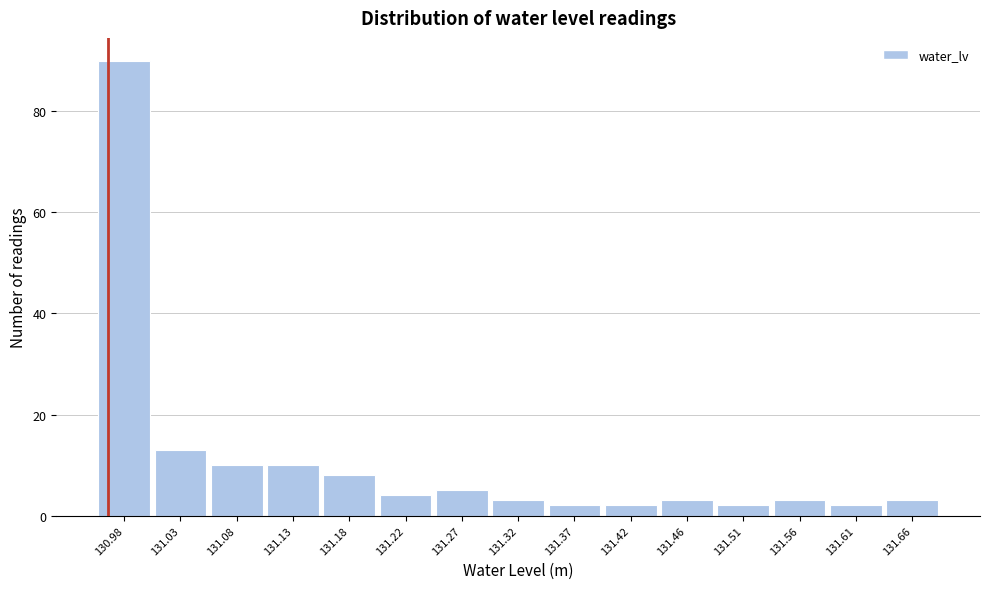

What is the height of the bar covering 131.584 to 131.632 on the x-axis? Neither the bar edges nor the heights are printed on the chart, so give them approximately, as read against the axes.

2